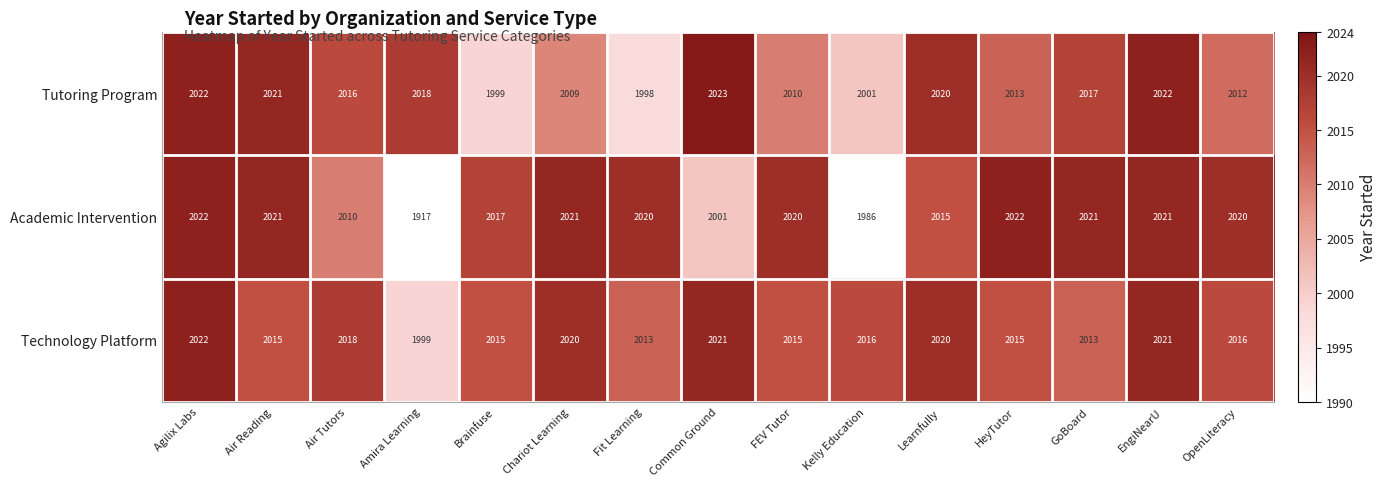

What is the maximum value for Tutoring Program?

2023